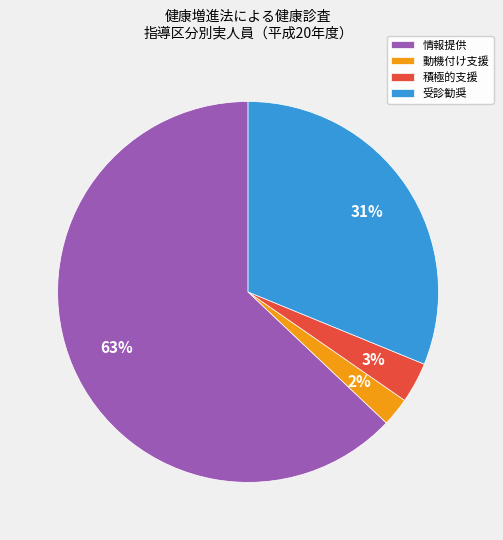

How many slices are in this pie chart?

4